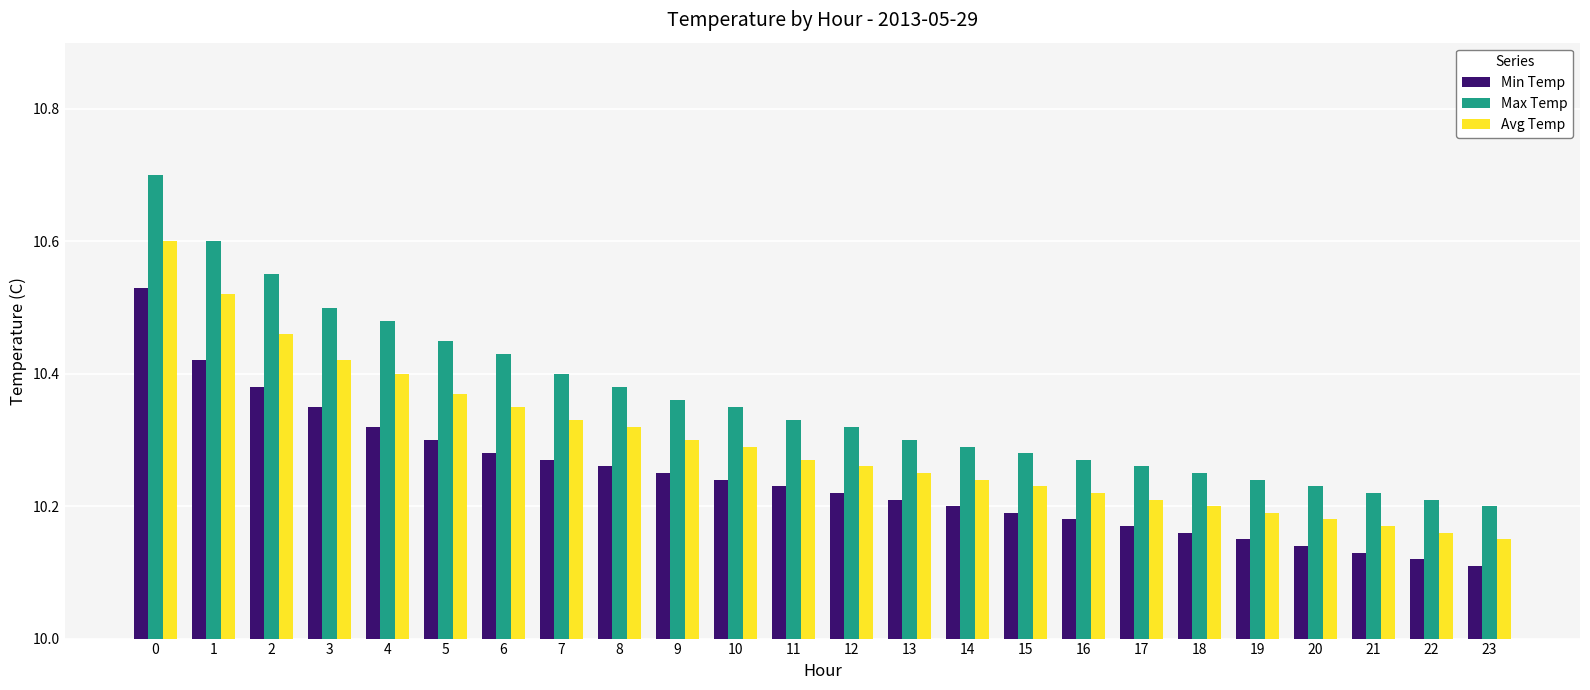

True or false: Max Temp has a value of 14.0 at 20.

False